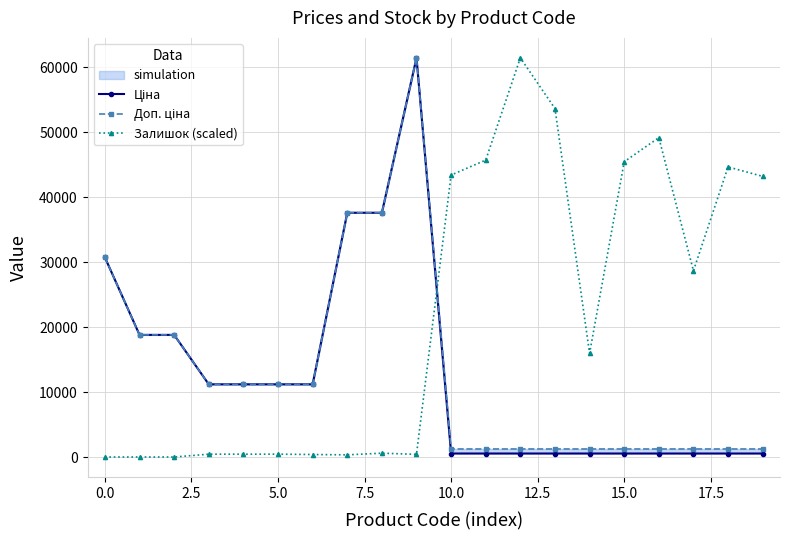

What is the highest value of the Залишок (scaled) series?

61434.3